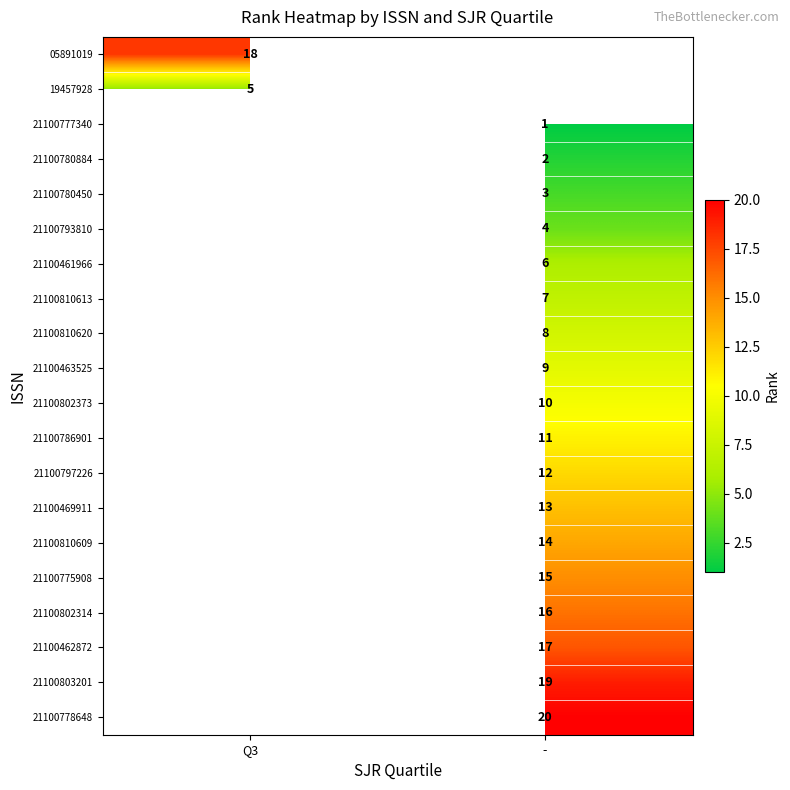

True or false: 21100810609 has a value of 19 at -.

False